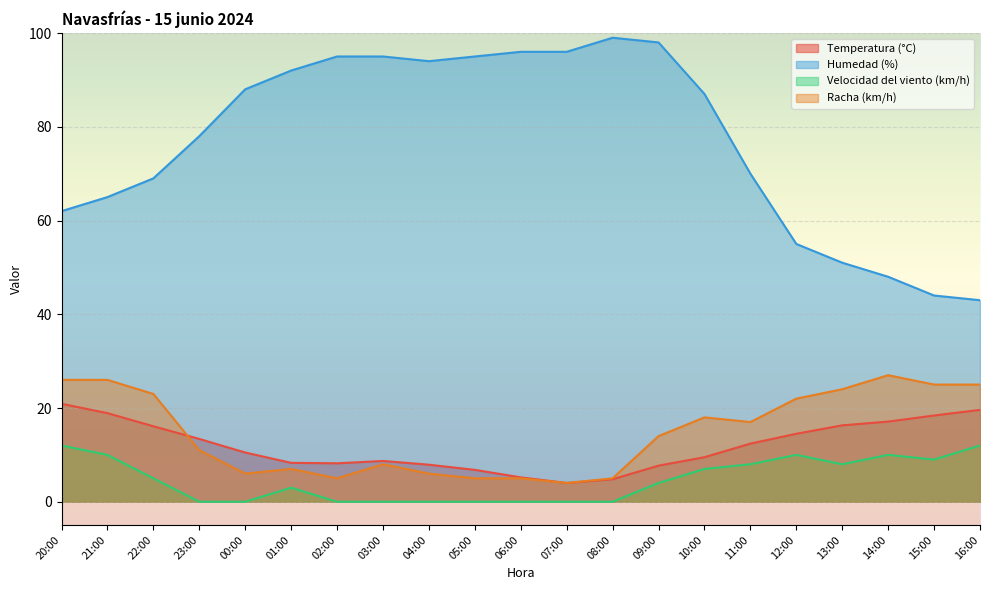

Reading left to right, transcribe all the data shown in this chart.

Temperatura (°C): 20.9	18.9	16.1	13.4	10.5	8.3	8.2	8.7	7.9	6.8	5.2	4.0	4.8	7.7	9.5	12.4	14.5	16.3	17.1	18.4	19.6
Humedad (%): 62.0	65.0	69.0	78.0	88.0	92.0	95.0	95.0	94.0	95.0	96.0	96.0	99.0	98.0	87.0	70.0	55.0	51.0	48.0	44.0	43.0
Velocidad del viento (km/h): 12.0	10.0	5.0	0.0	0.0	3.0	0.0	0.0	0.0	0.0	0.0	0.0	0.0	4.0	7.0	8.0	10.0	8.0	10.0	9.0	12.0
Racha (km/h): 26.0	26.0	23.0	11.0	6.0	7.0	5.0	8.0	6.0	5.0	5.0	4.0	5.0	14.0	18.0	17.0	22.0	24.0	27.0	25.0	25.0